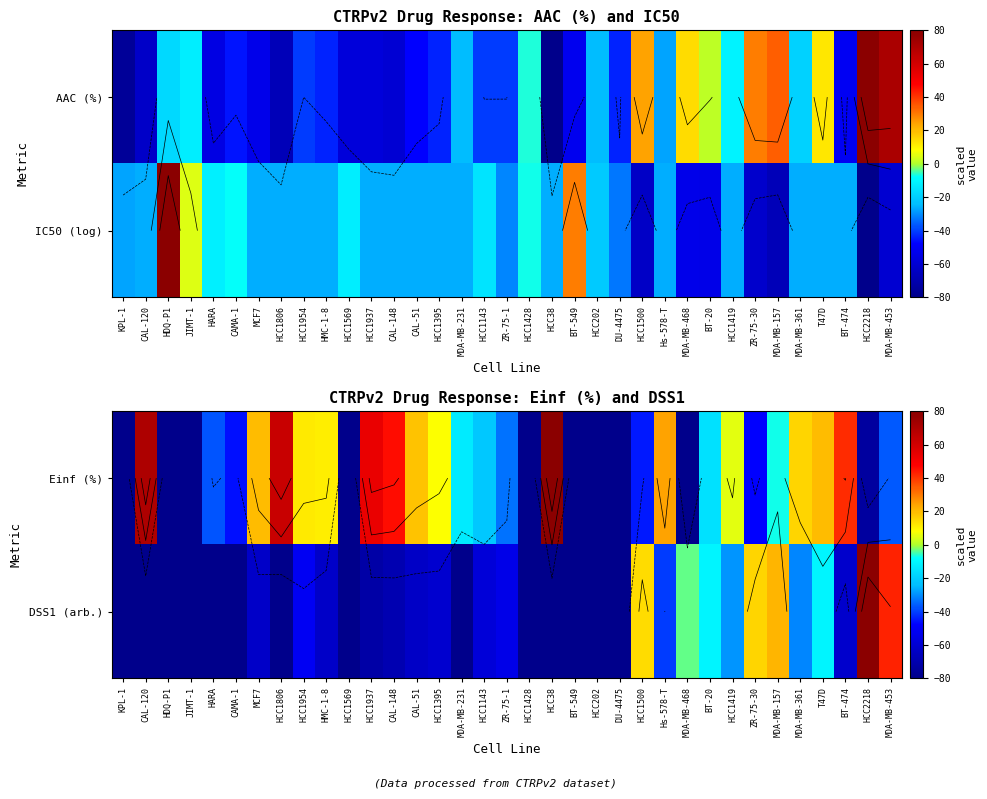

At which category is the sum across all series the highest?

MDA-MB-157